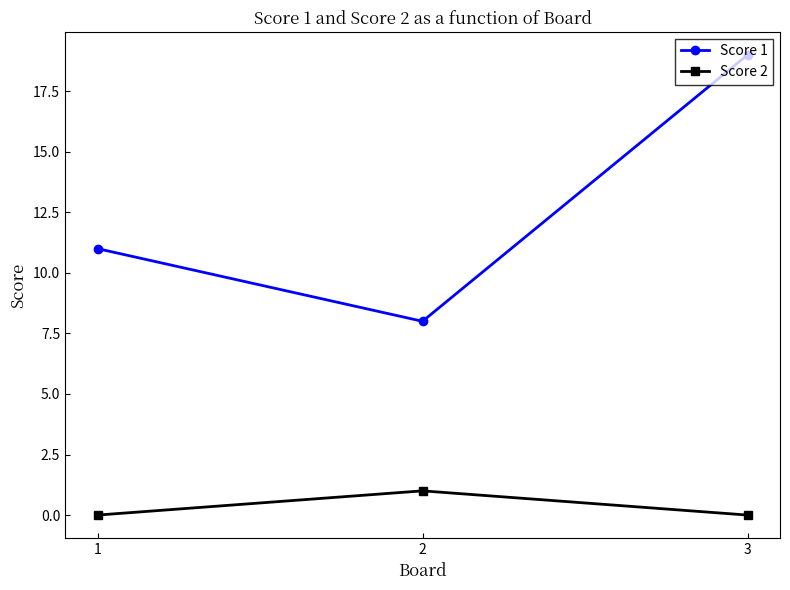

What is the total value across all series at 3?

19